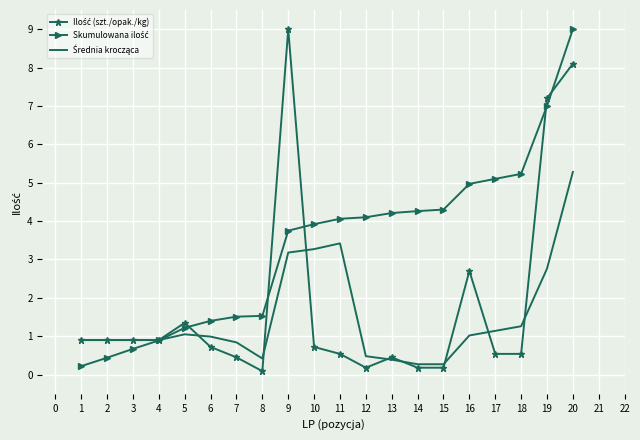

At which category is the sum across all series the highest?

20